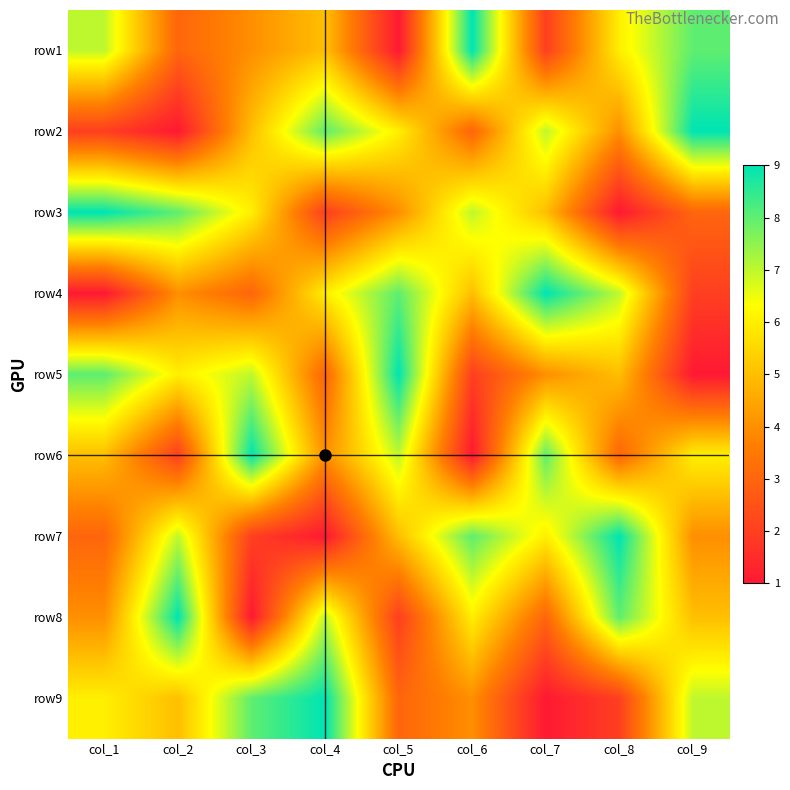

At how many categories does at least one series exceed 2?

9